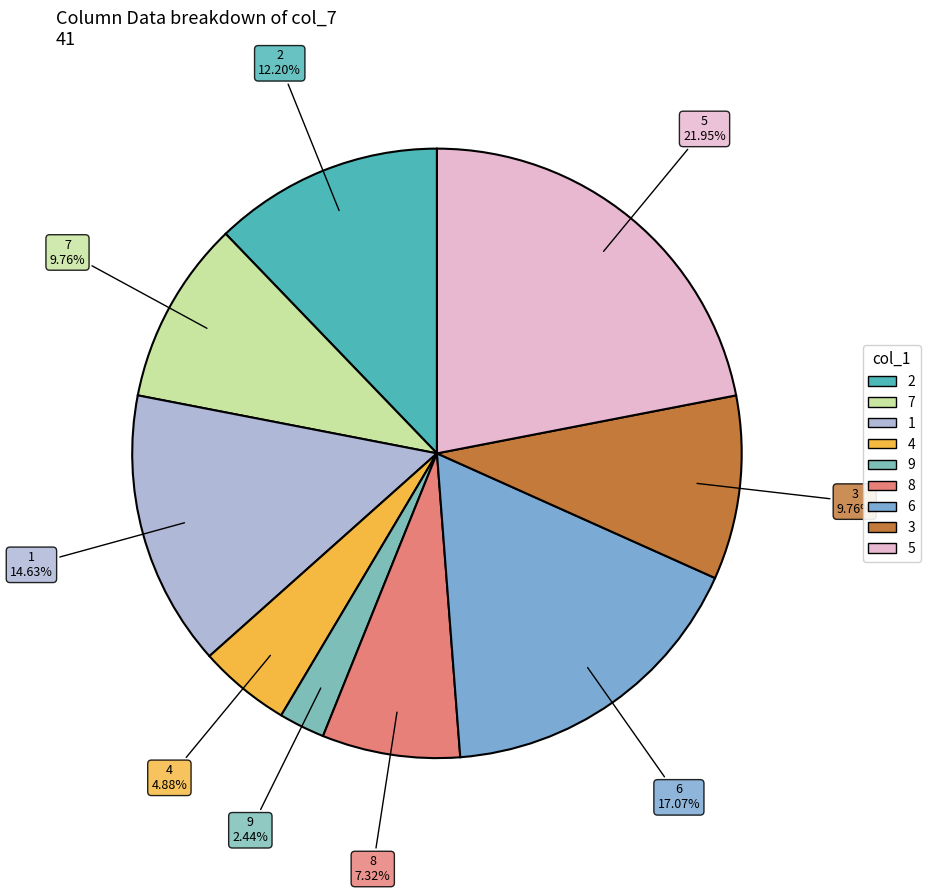

What percentage is NOT represented by 3?

90.2%